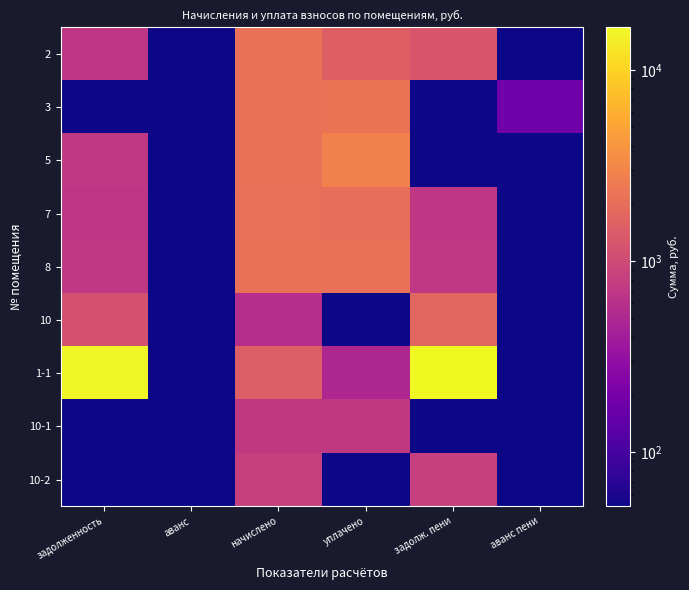

Reading right to left, extract all data points from this chart.

2: аванс пени=0.1	задолж. пени=1272.1	уплачено=1504.2	начислено=2104.3	аванс=0.1	задолженность=672.0
3: аванс пени=181.3	задолж. пени=0.1	уплачено=2240.7	начислено=2111.6	аванс=52.2	задолженность=0.1
5: аванс пени=0.1	задолж. пени=0.1	уплачено=2825.3	начислено=2119.0	аванс=0.1	задолженность=706.3
7: аванс пени=0.1	задолж. пени=685.2	уплачено=2046.9	начислено=2056.6	аванс=0.1	задолженность=675.5
8: аванс пени=0.1	задолж. пени=700.2	уплачено=2100.6	начислено=2100.6	аванс=0.1	задолженность=700.2
10: аванс пени=0.1	задолж. пени=1730.0	уплачено=0.1	начислено=576.7	аванс=0.1	задолженность=1153.3
1-1: аванс пени=0.1	задолж. пени=16655.8	уплачено=496.9	начислено=1490.6	аванс=0.1	задолженность=15662.0
10-1: аванс пени=0.1	задолж. пени=0.1	уплачено=727.0	начислено=727.0	аванс=0.1	задолженность=0.1
10-2: аванс пени=0.1	задолж. пени=819.0	уплачено=0.1	начислено=819.0	аванс=0.1	задолженность=0.1